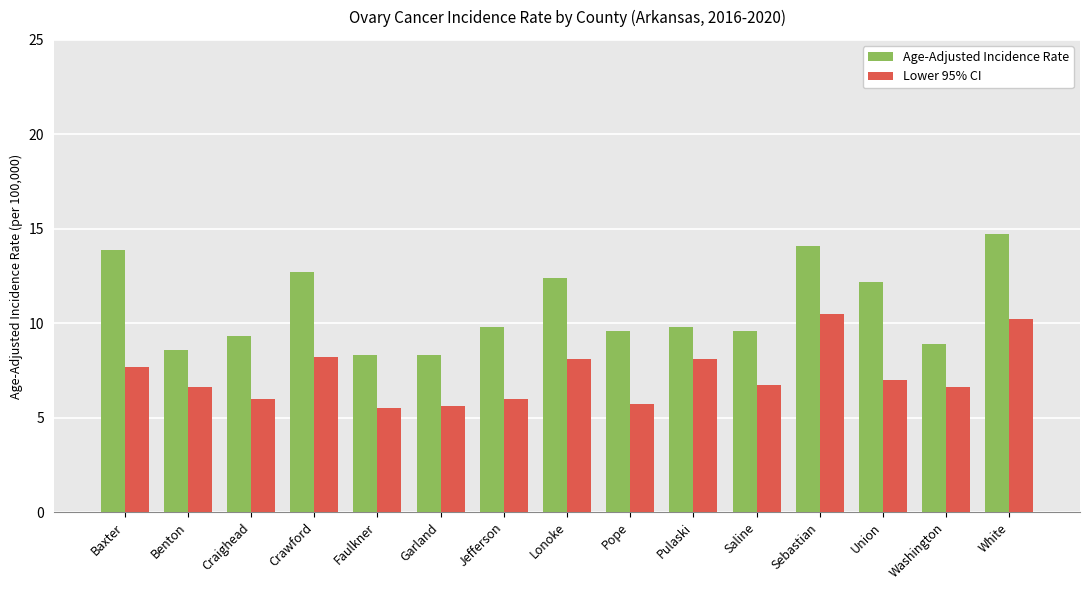

What are all the series names shown in the legend?

Age-Adjusted Incidence Rate, Lower 95% CI